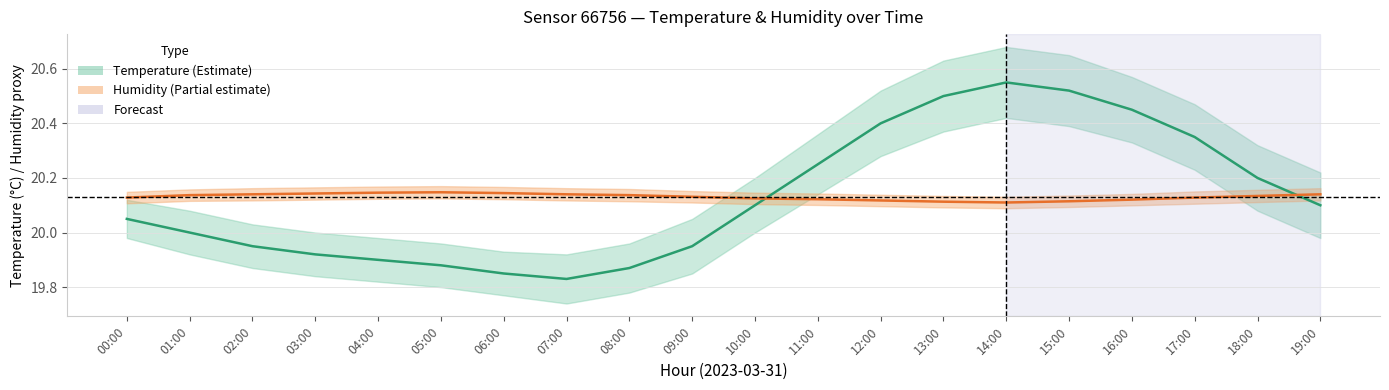

What is the smallest value displayed?

19.8